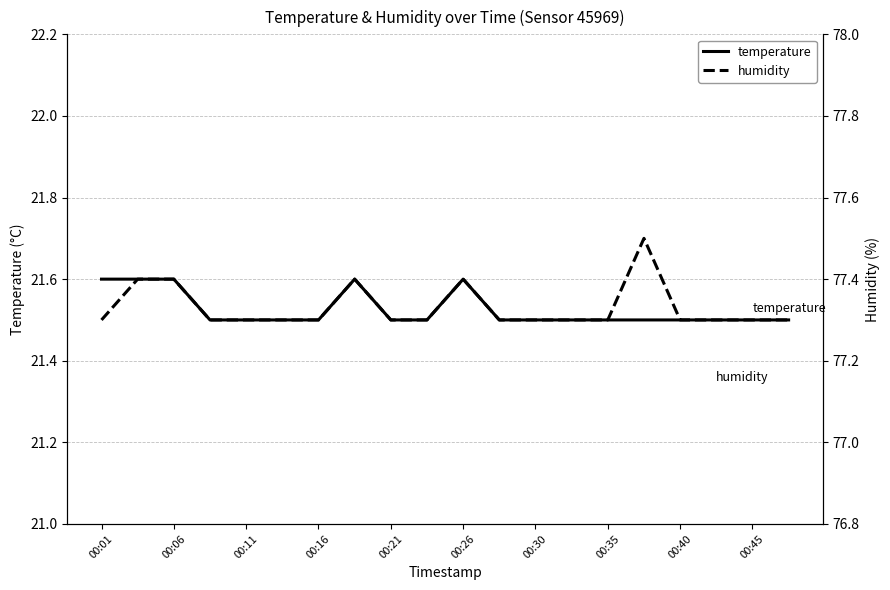

Is it true that temperature equals 21.5 at 00:11?

True